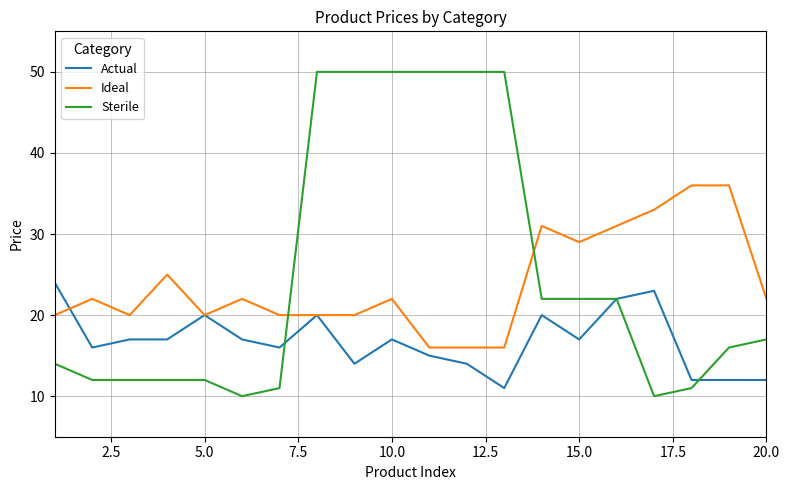

What is the lowest value of the Ideal series?

16